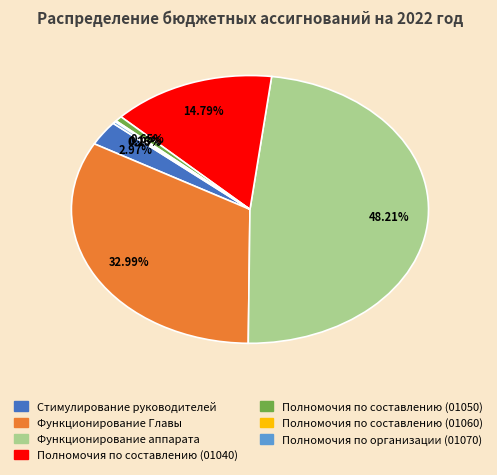

Is there any slice that represents more than half of the pie?

No